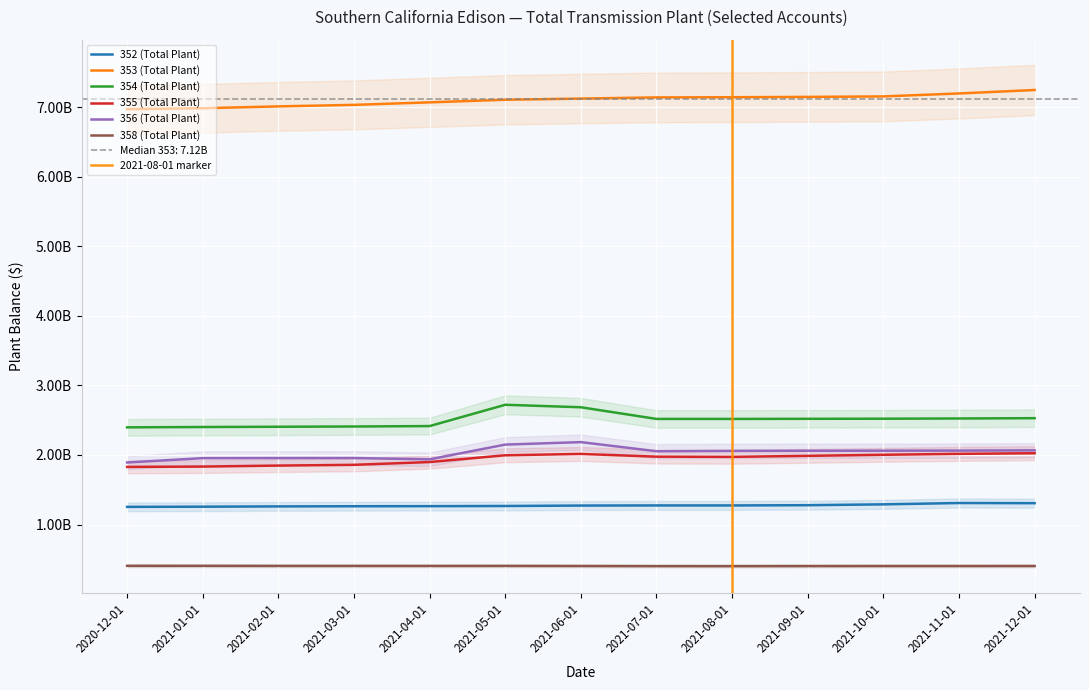

Is it true that 354 (Total Plant) equals 1629363048.4 at 2021-06-01?

False